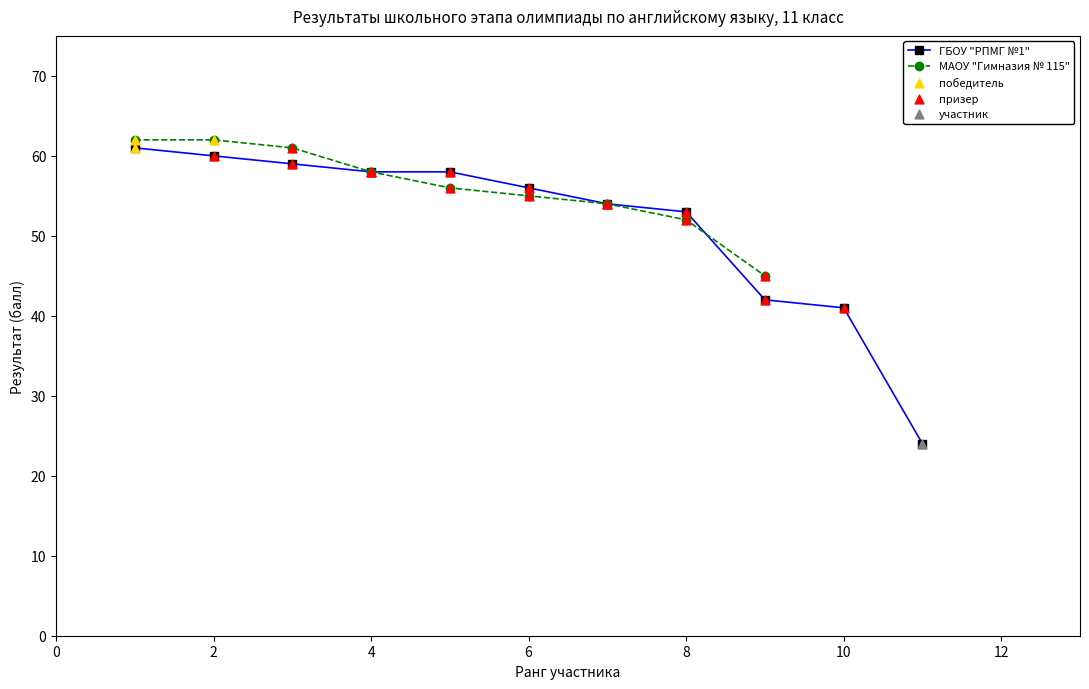

What is the highest value of the ГБОУ "РПМГ №1" series?

61